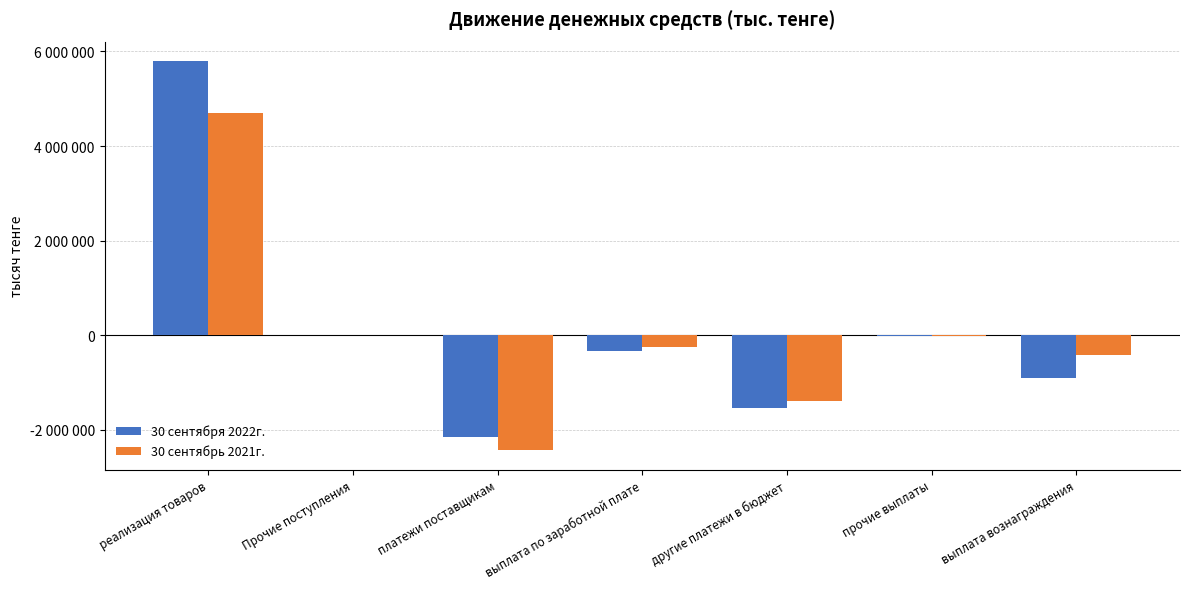

What are all the series names shown in the legend?

30 сентября 2022г., 30 сентябрь 2021г.